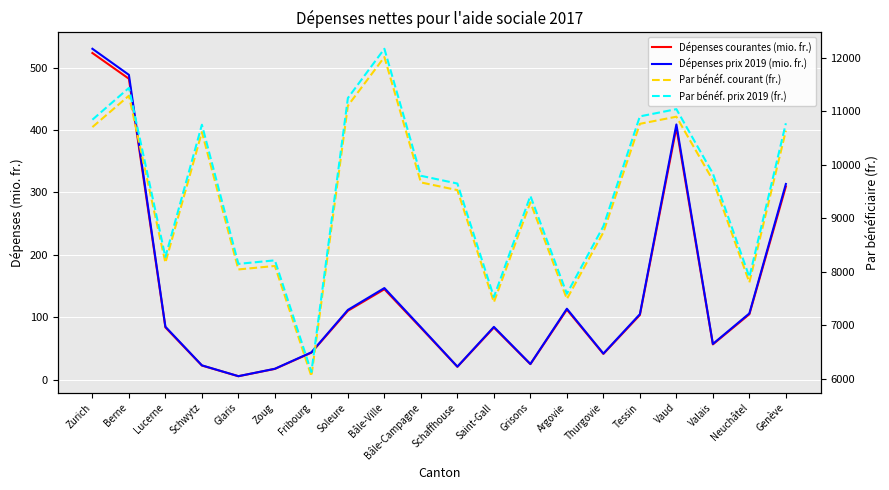

What is the label of the 12th point from the right?

Bâle-Ville